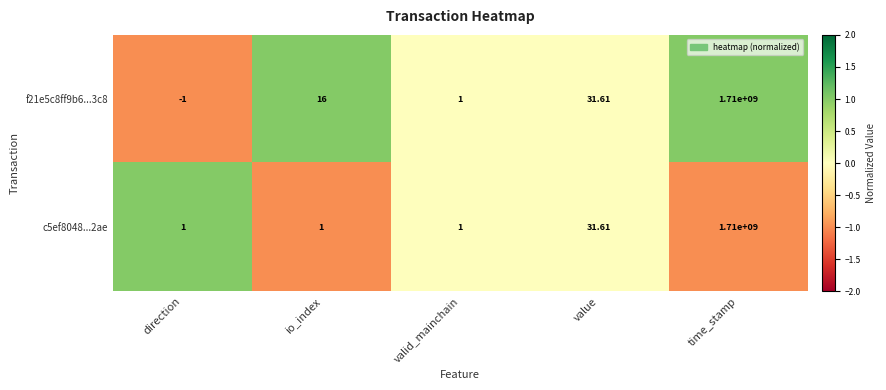

How many categories are shown in the chart?

5